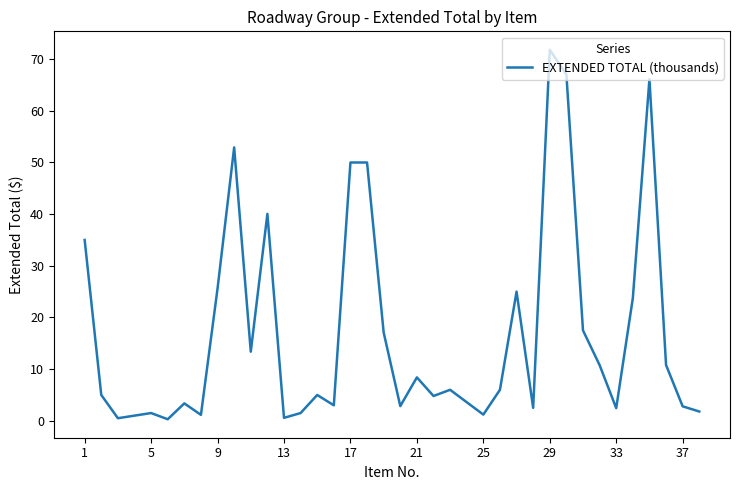

What is the difference between the maximum and minimum values?

71.5